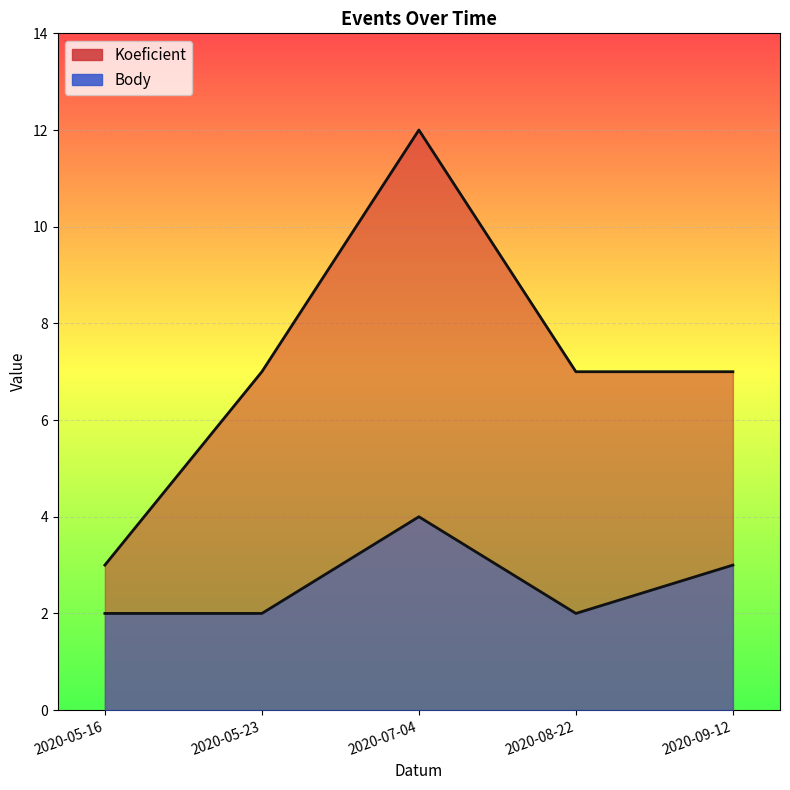

At how many categories does at least one series exceed 6?

4